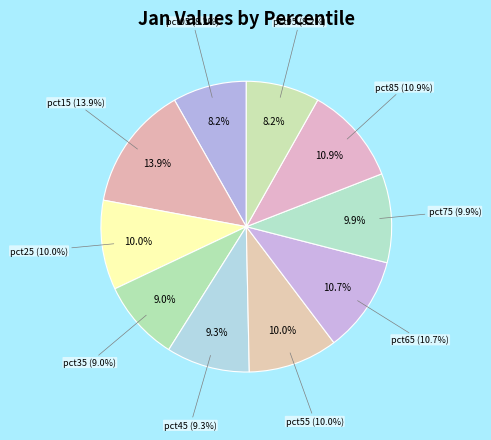

Combined, what portion of the pie is pct05 and pct55?

18.2%